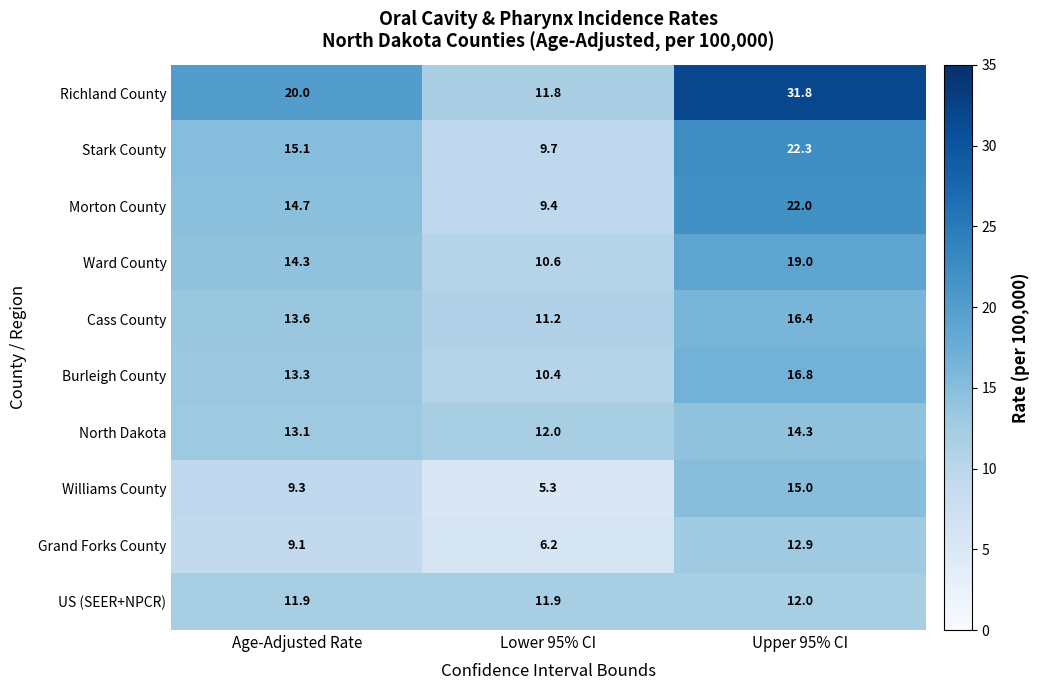

What is the difference between the maximum and minimum values in the Ward County series?

8.4